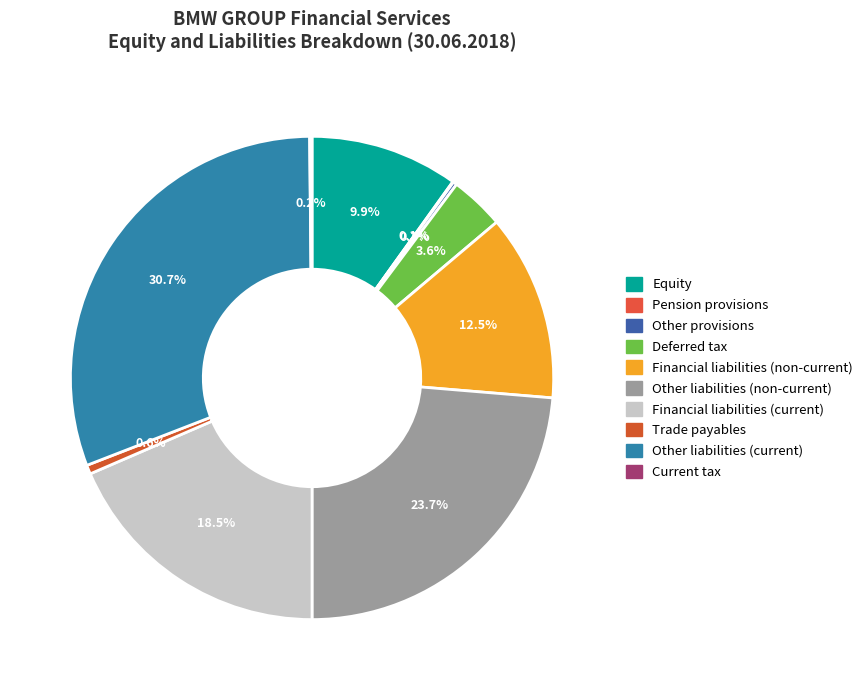

Is Equity the majority of the pie?

No